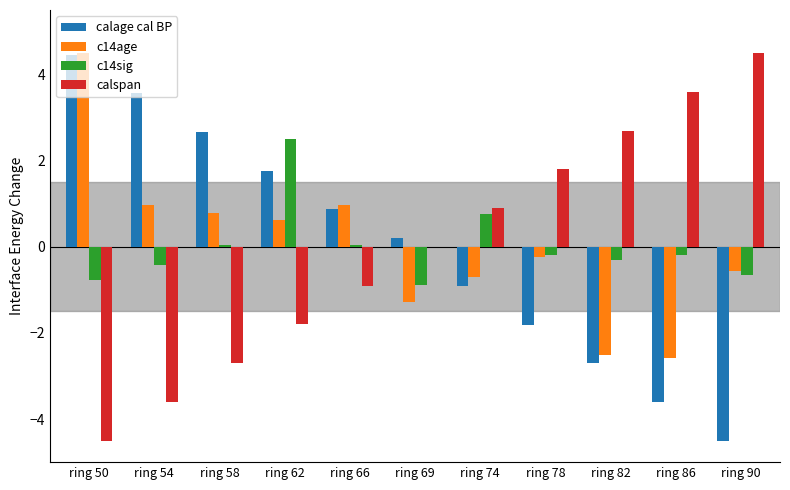

What is the highest value of the calspan series?

4.5